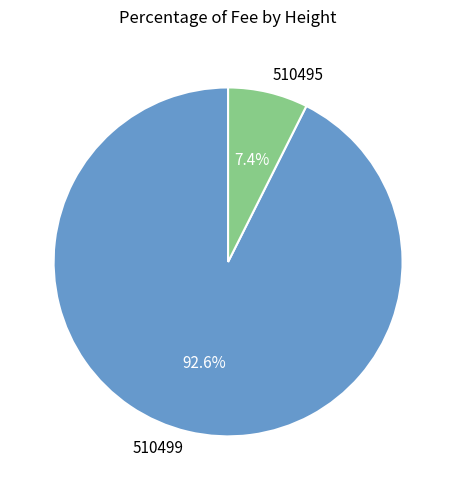

Which slice represents more than half of the pie?

510499